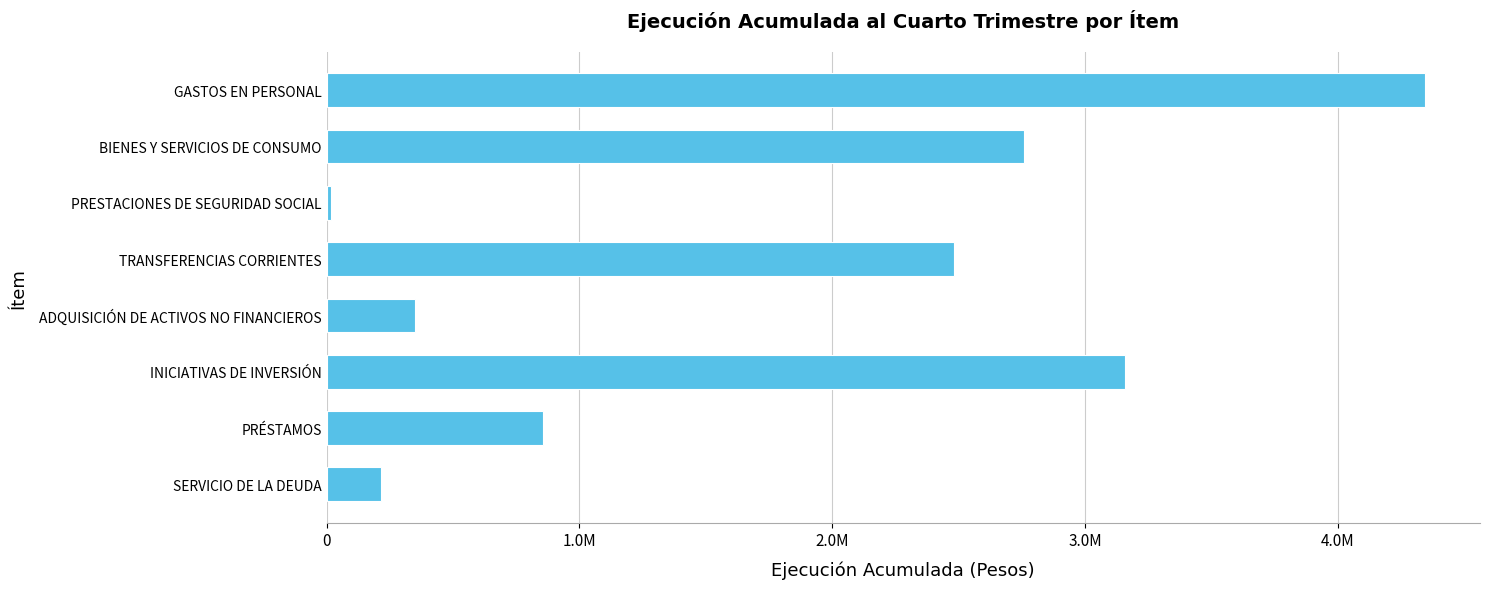

Which label corresponds to the smallest value in the chart?

PRESTACIONES DE SEGURIDAD SOCIAL